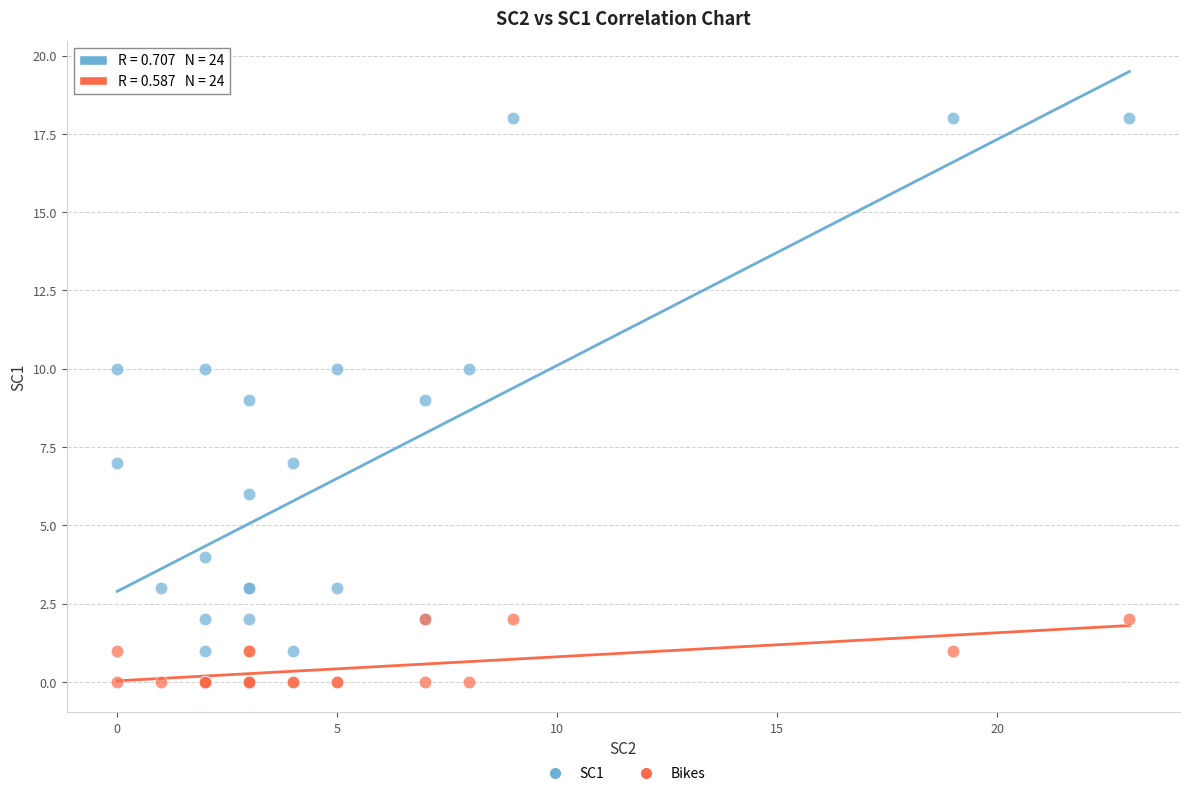

Which series has the largest Y range (max minus min)?

SC1